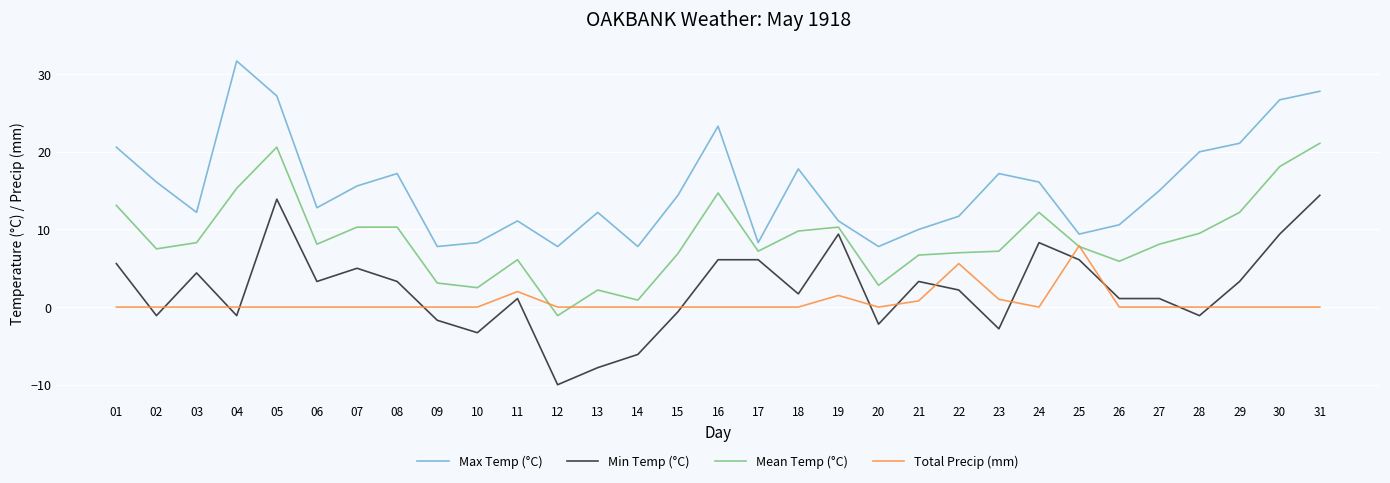

What is the maximum value for Mean Temp (°C)?

21.1